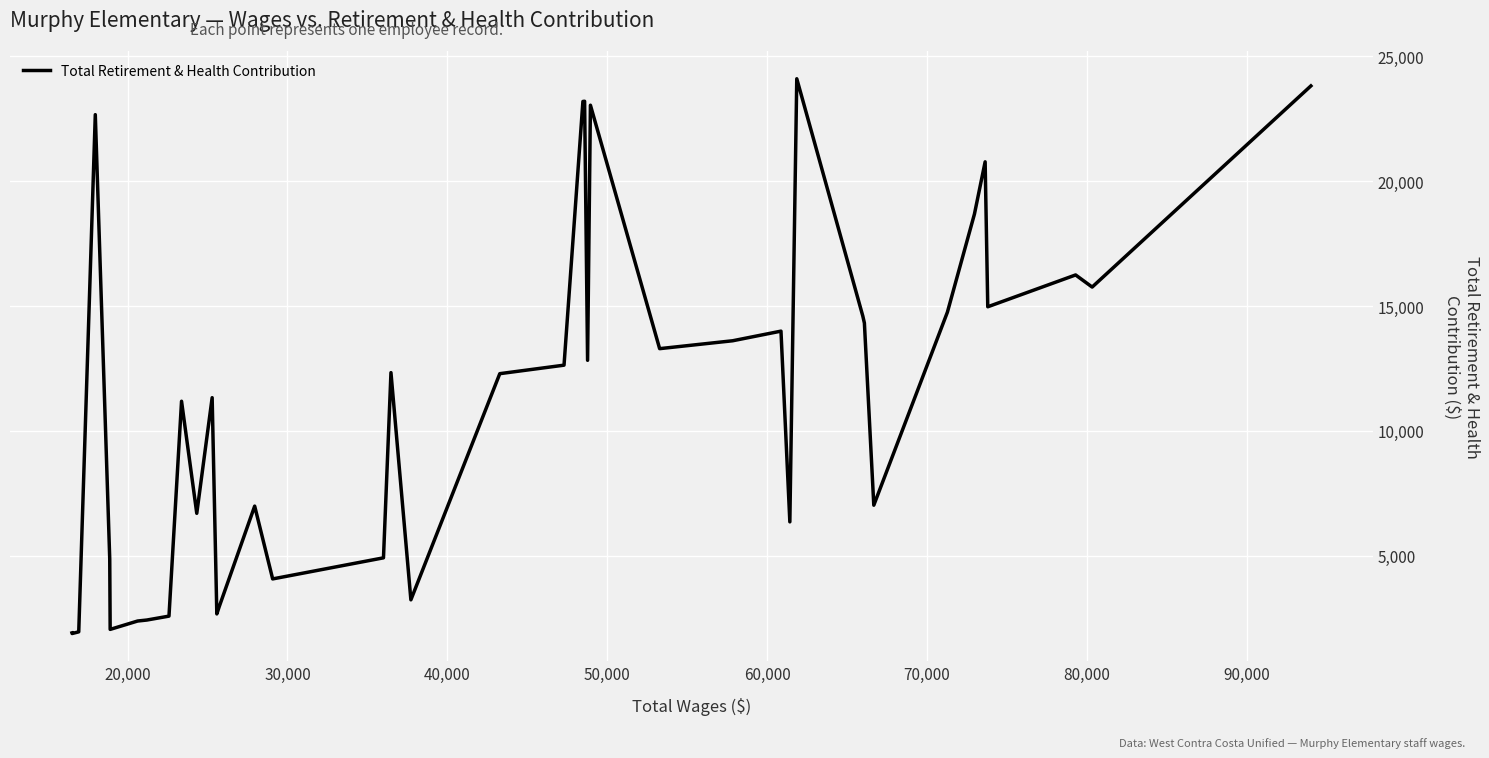

Does the chart have visible grid lines?

Yes